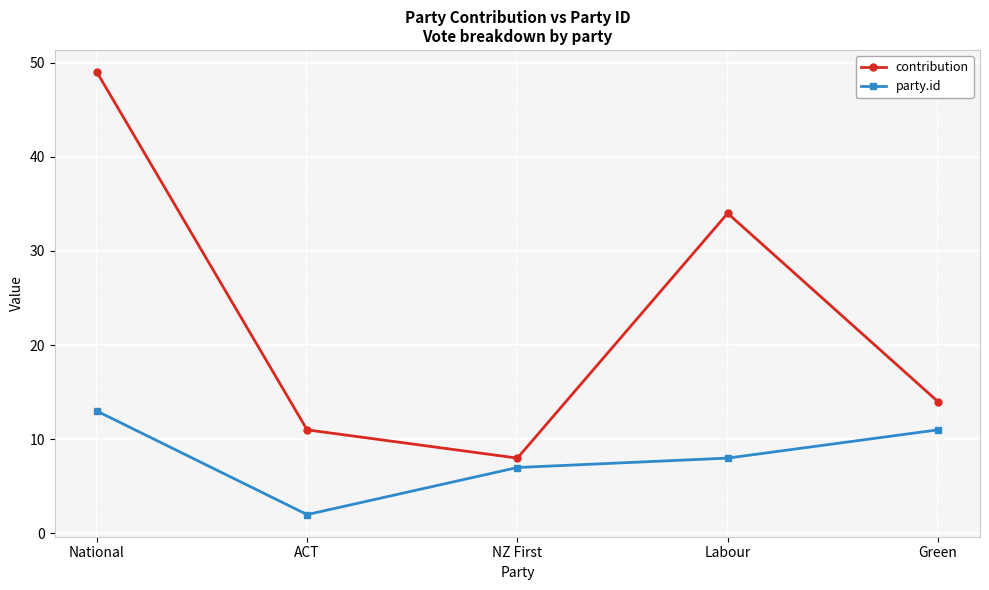

At how many categories does at least one series exceed 20?

2